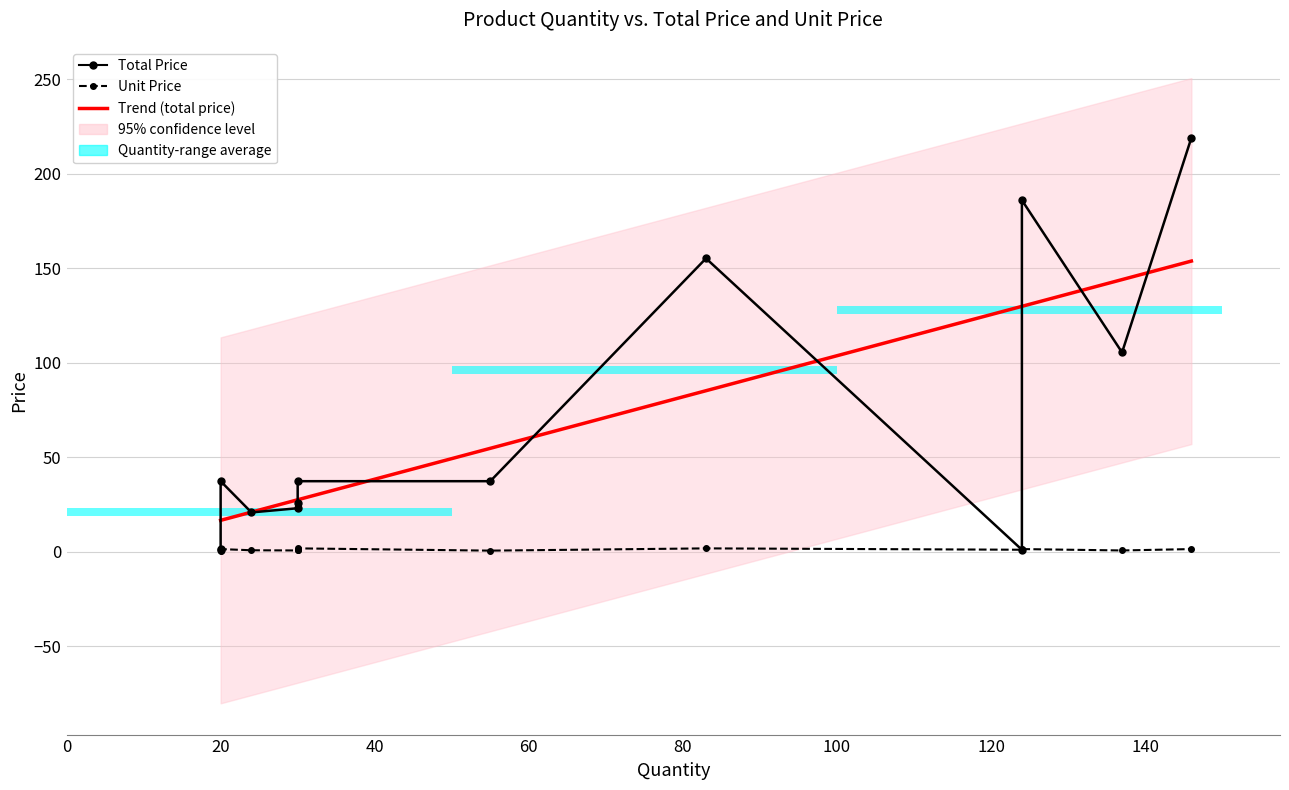

List the labels in order of Unit Price value, smallest first.

20, 55, 30, 137, 20, 24, 30, 124, 20, 146, 124, 30, 83